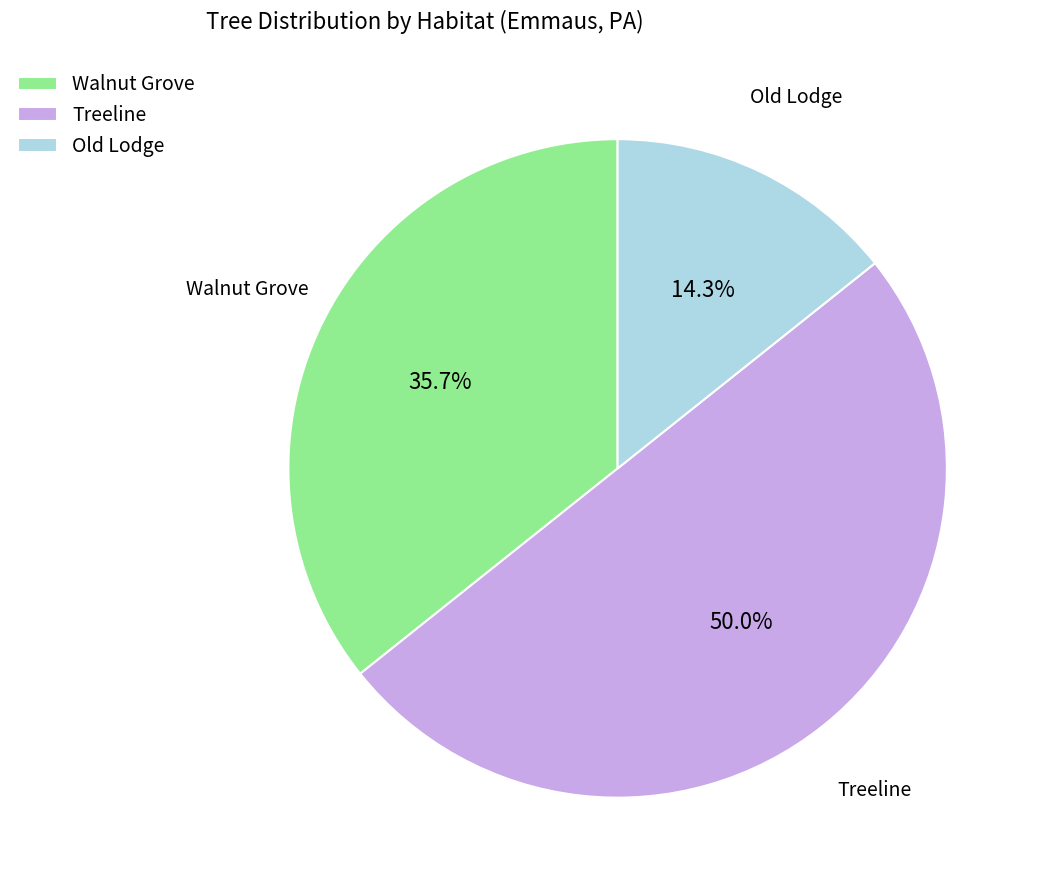

What is the smallest slice in the pie chart?

Old Lodge